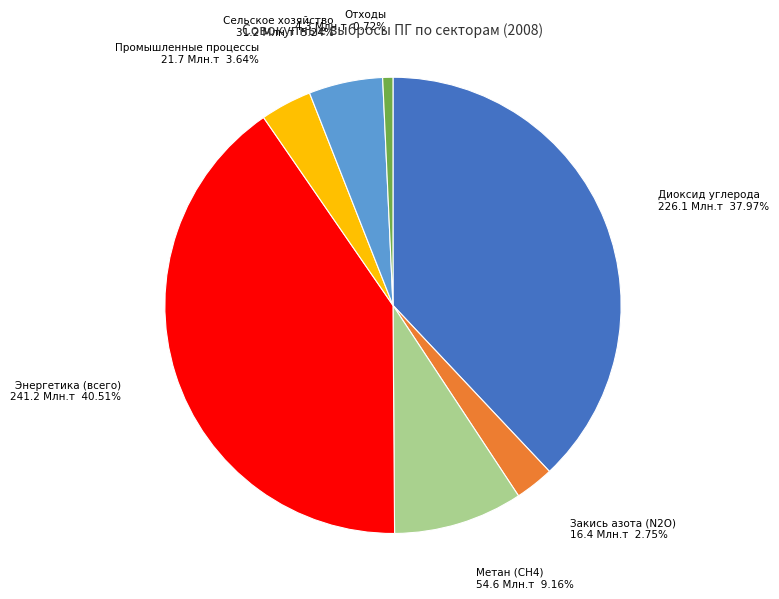

Do Закись азота (N2O) and Метан (СН4) together represent more than half of the pie?

No